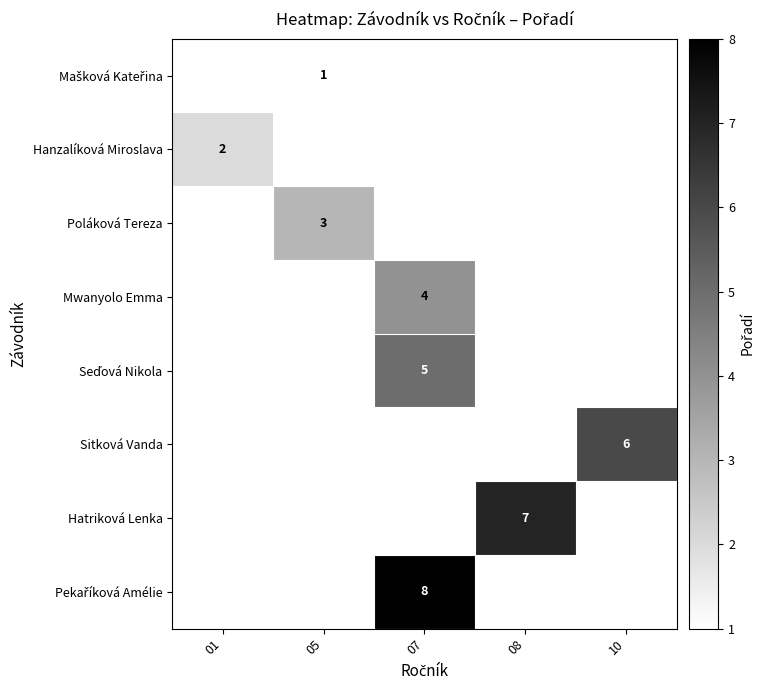

The value of Hatriková Lenka at 08 is 4. True or false?

False